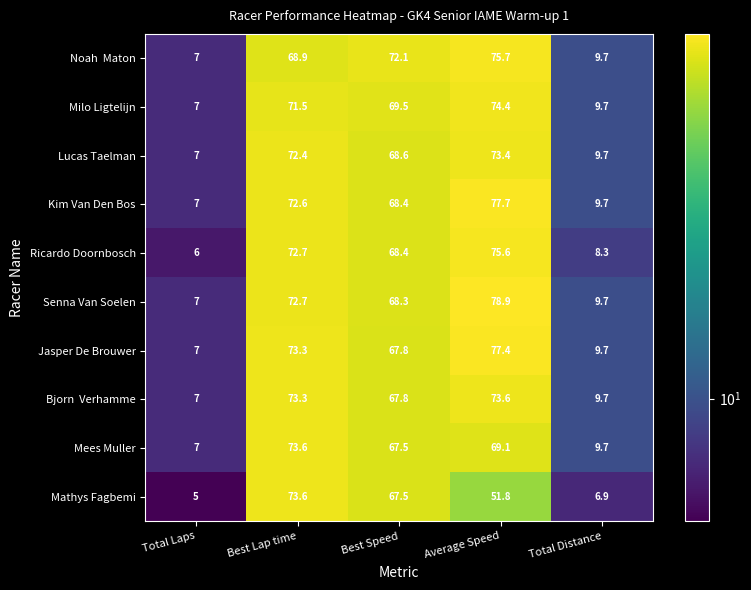

What is the average value of the Jasper De Brouwer series?

47.0